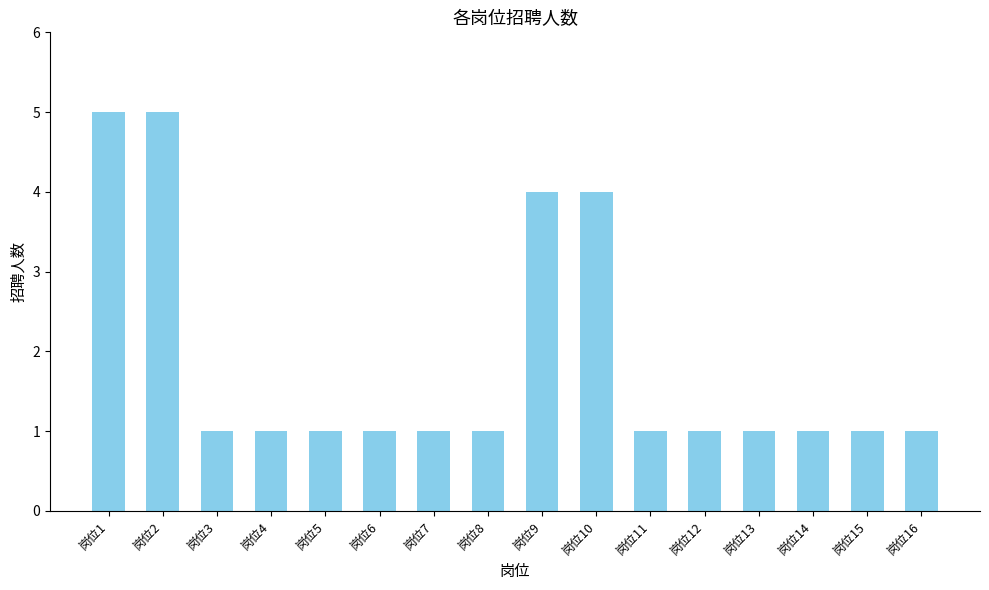

Is it true that the value at 岗位8 is 1?

True